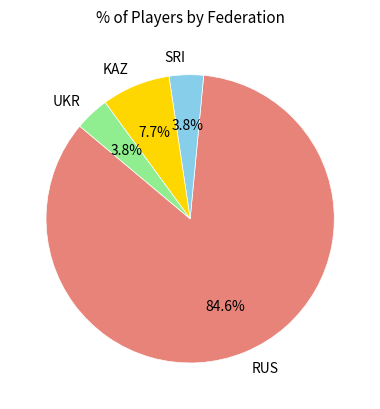

To the nearest percent, what is the difference between the largest and smallest slice percentages?

81%